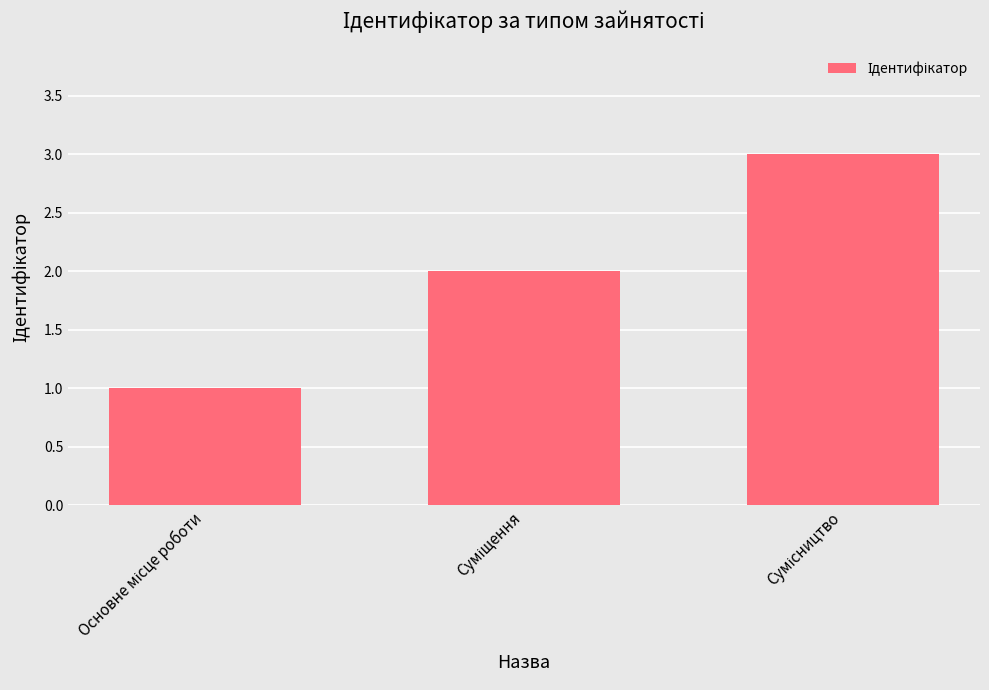

What is the smallest value displayed?

1